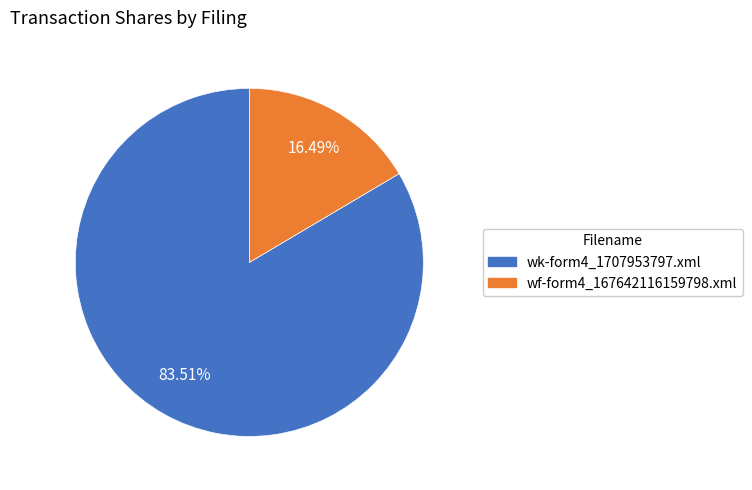

What percentage is the wk-form4_1707953797.xml slice, to the nearest percent?

84%